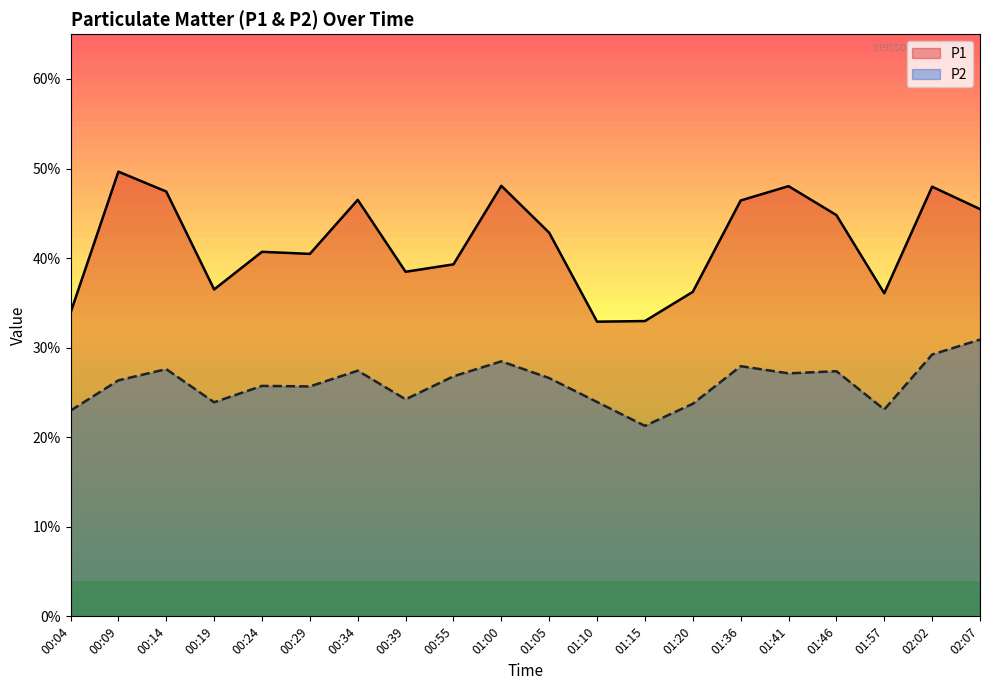

How many values in the P1 series exceed 42?

10